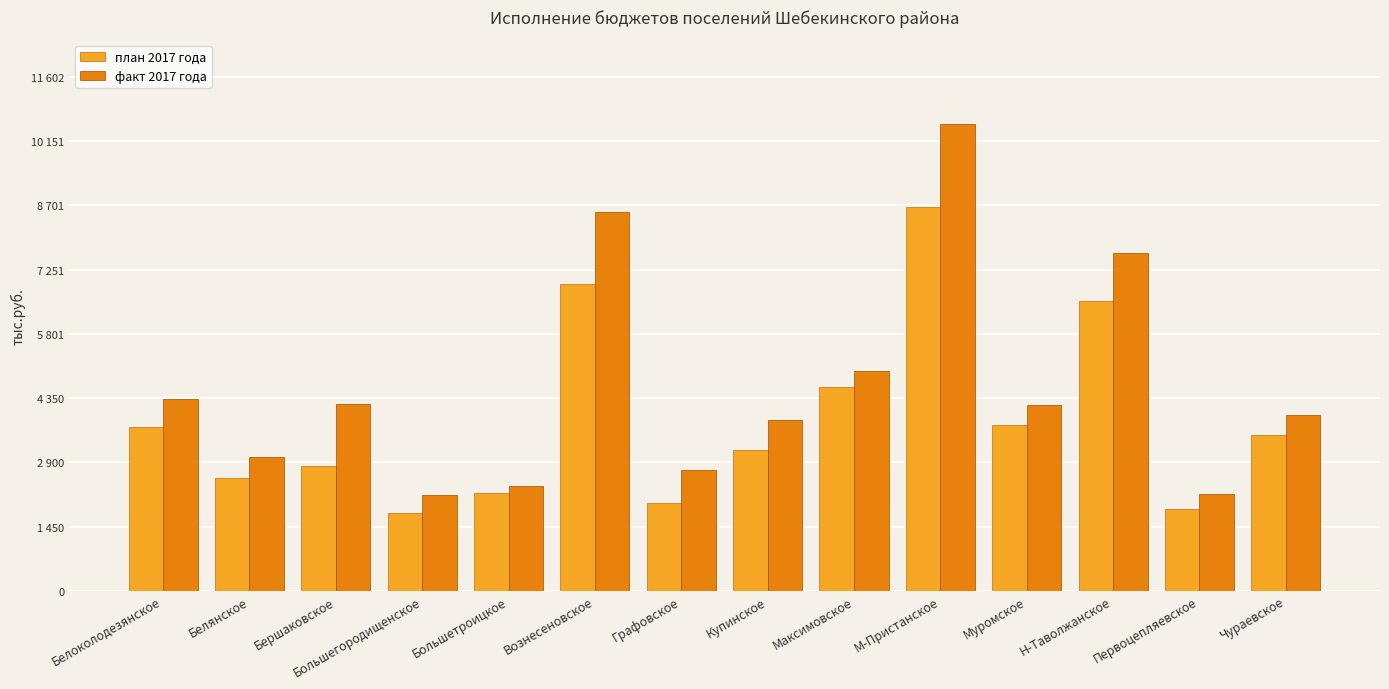

Which has a higher value, Белоколодезянское or Графовское?

Белоколодезянское